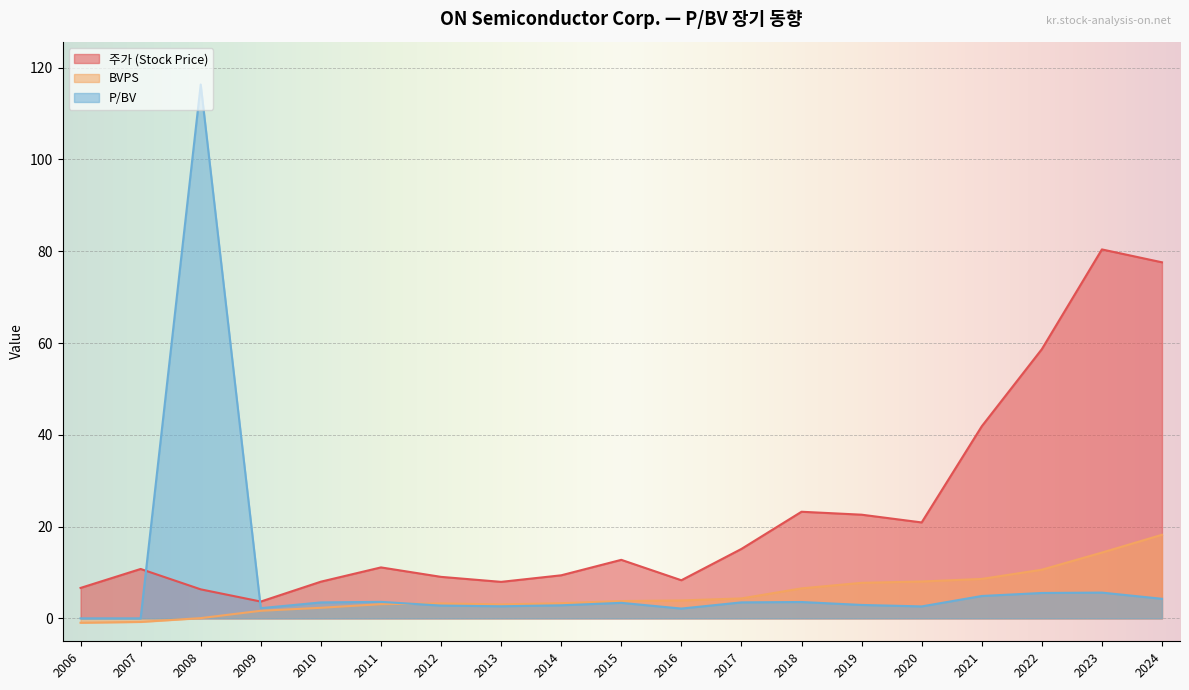

Where do 주가 (Stock Price) and P/BV first cross each other?

2007 and 2008